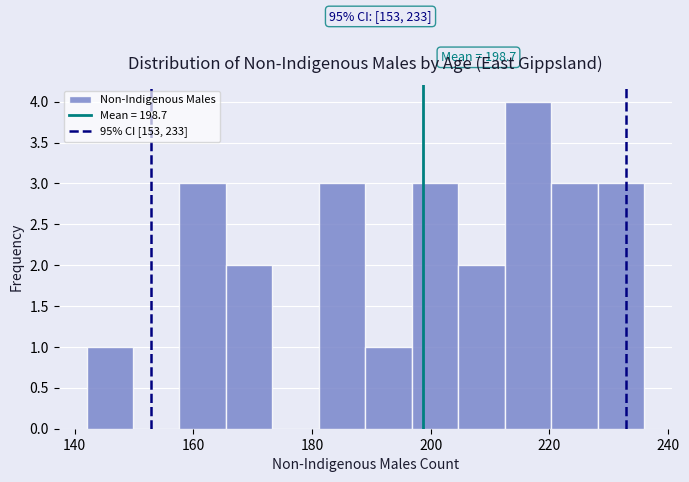

Read against the x-axis, roughly where is the centre of the tallest bar?

216